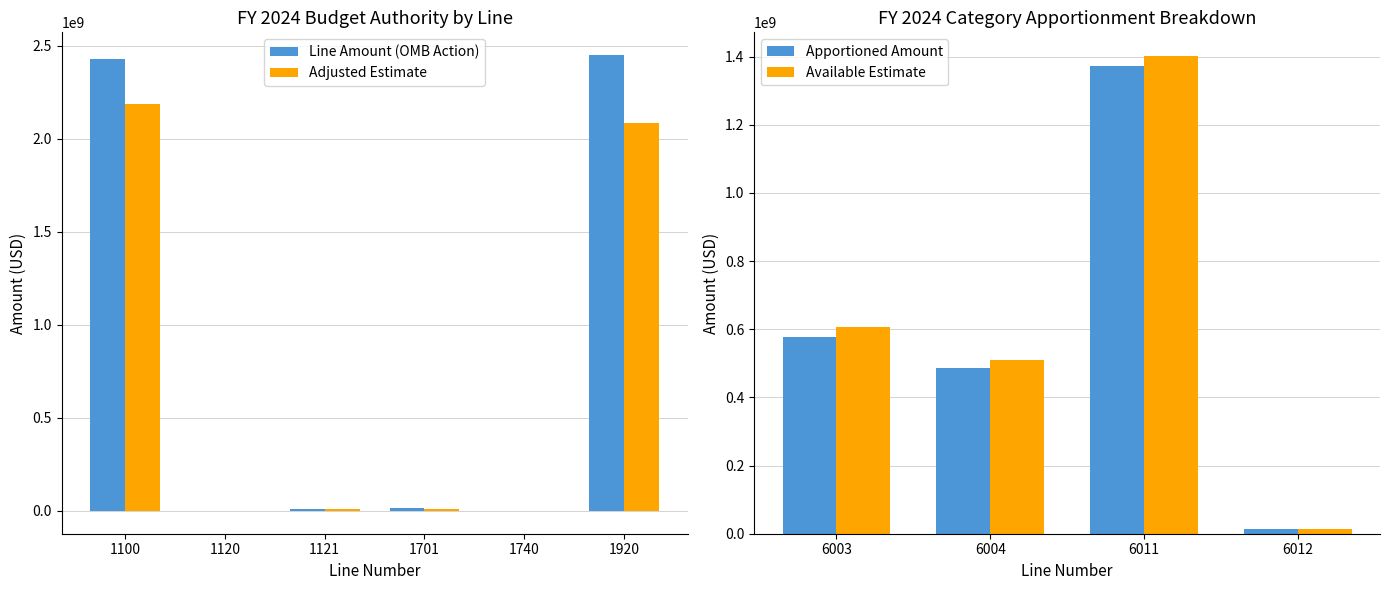

The value of Line Amount (OMB Action) at 1920 is 600983229.1. True or false?

False